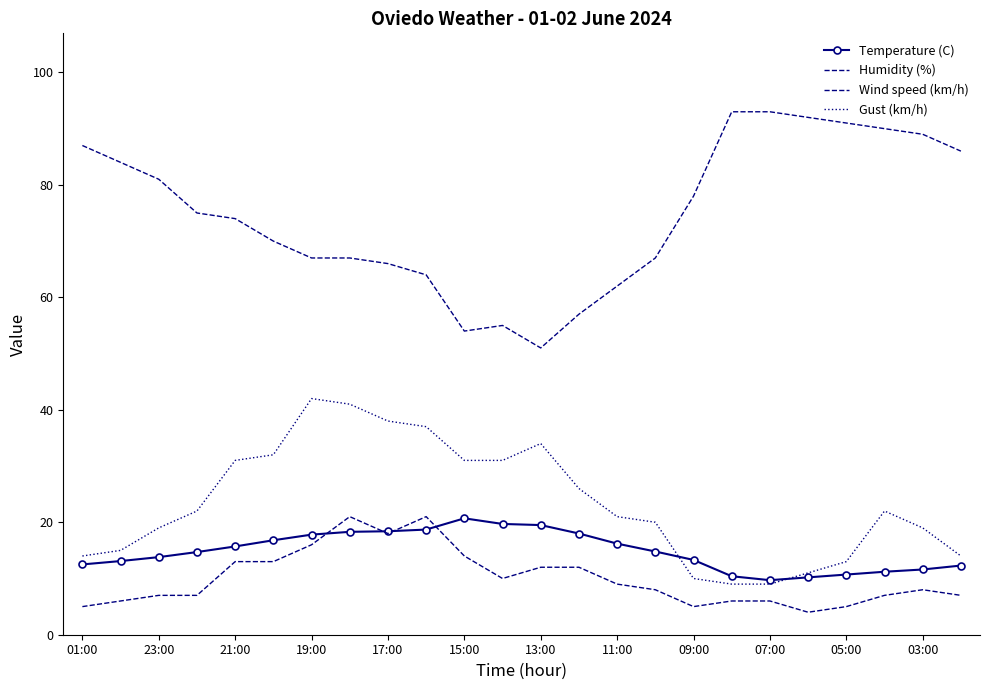

What is the sum of all Gust (km/h) values?

561.0